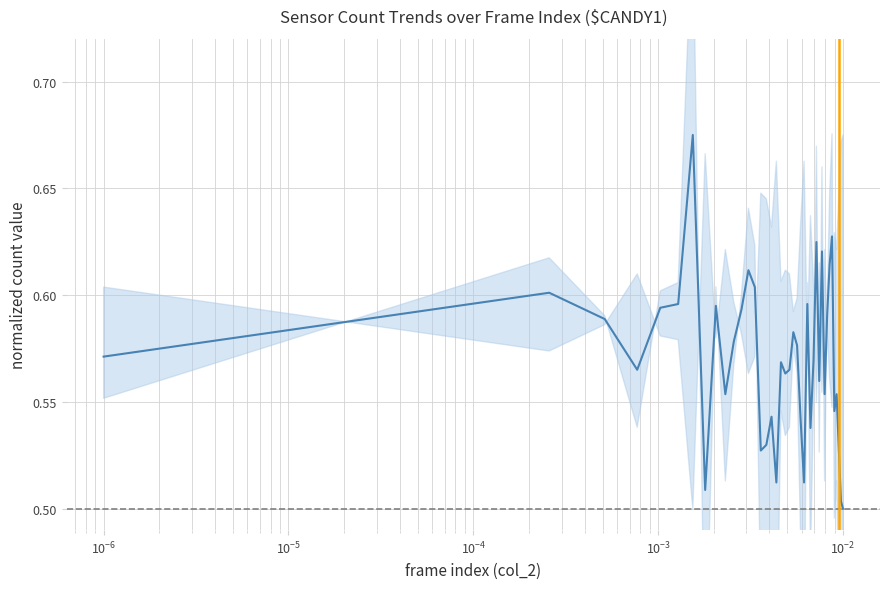

What is the greatest value displayed?

0.7